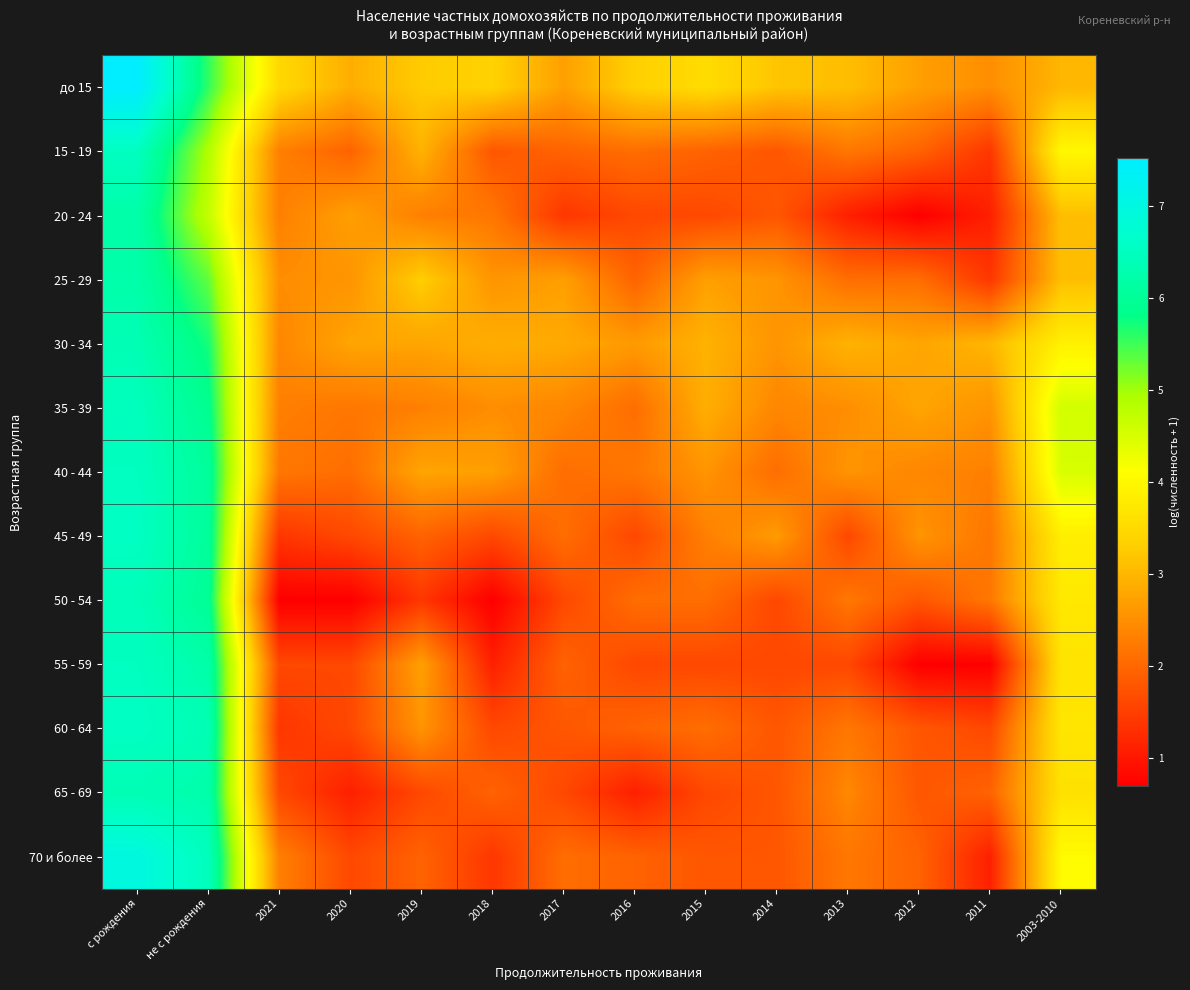

At which category is the sum across all series the highest?

с рождения